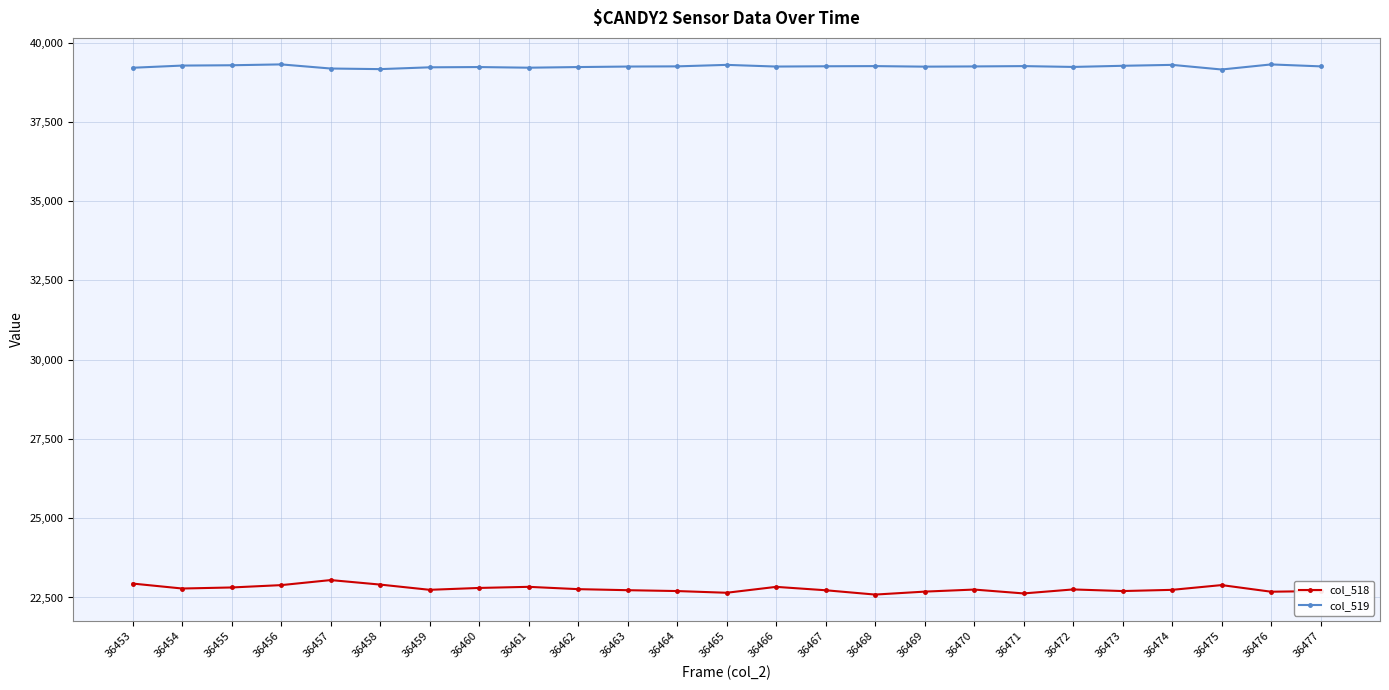

What is the sum of the col_518 values at 36459 and 36456?

45632